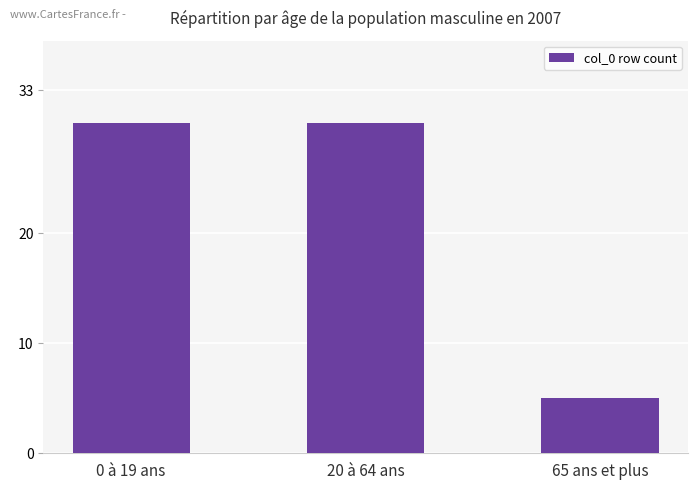

The chart shows a value of 8 at 0 à 19 ans. True or false?

False